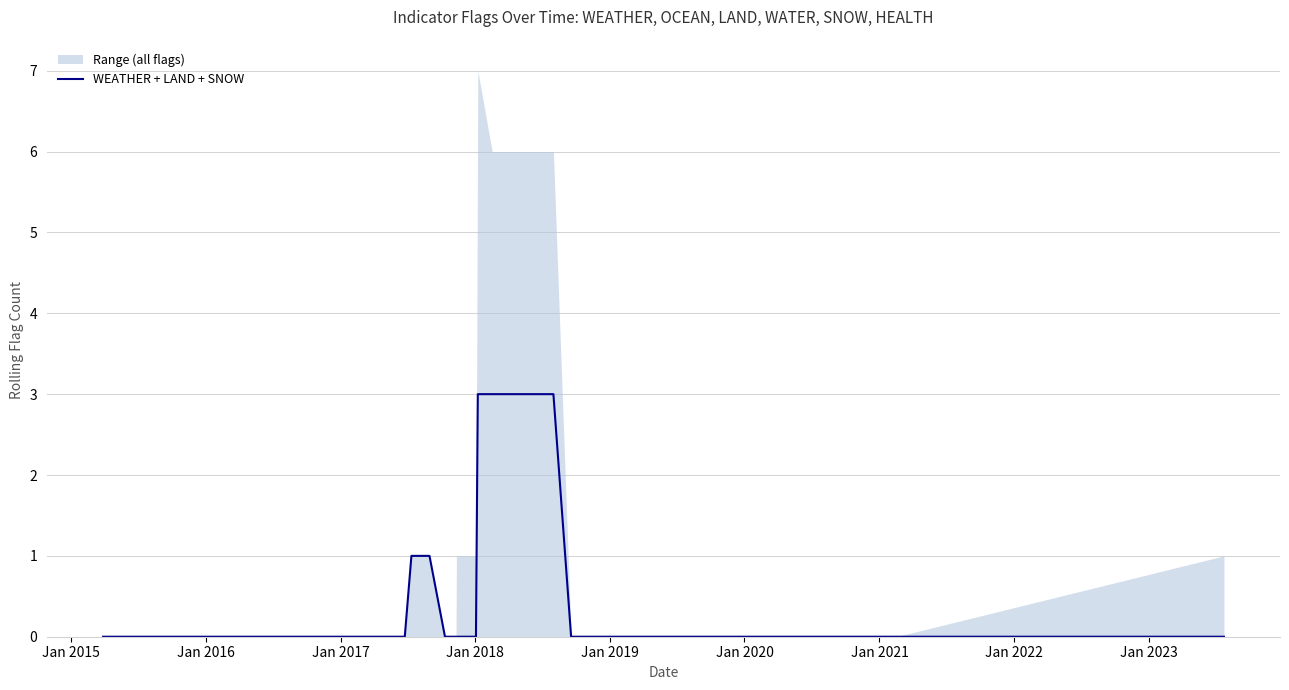

What is the greatest value displayed?

3